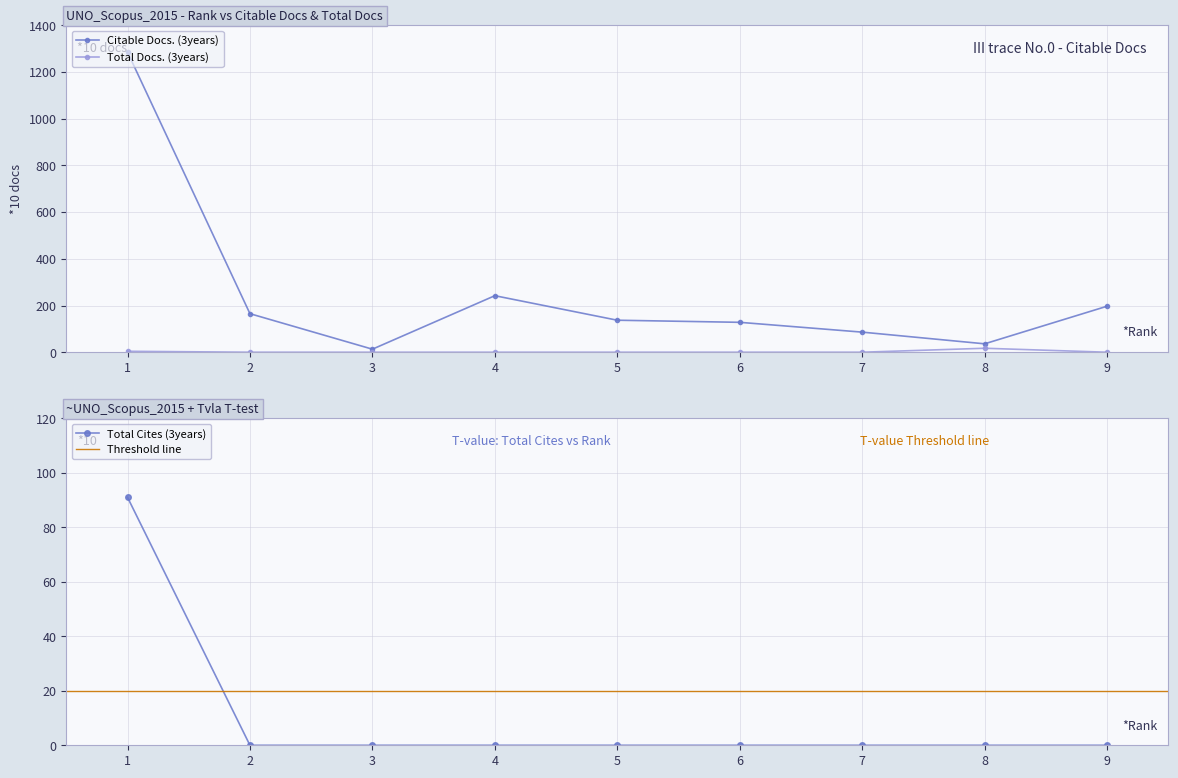

What is the sum of all Citable Docs. (3years) values?

2289